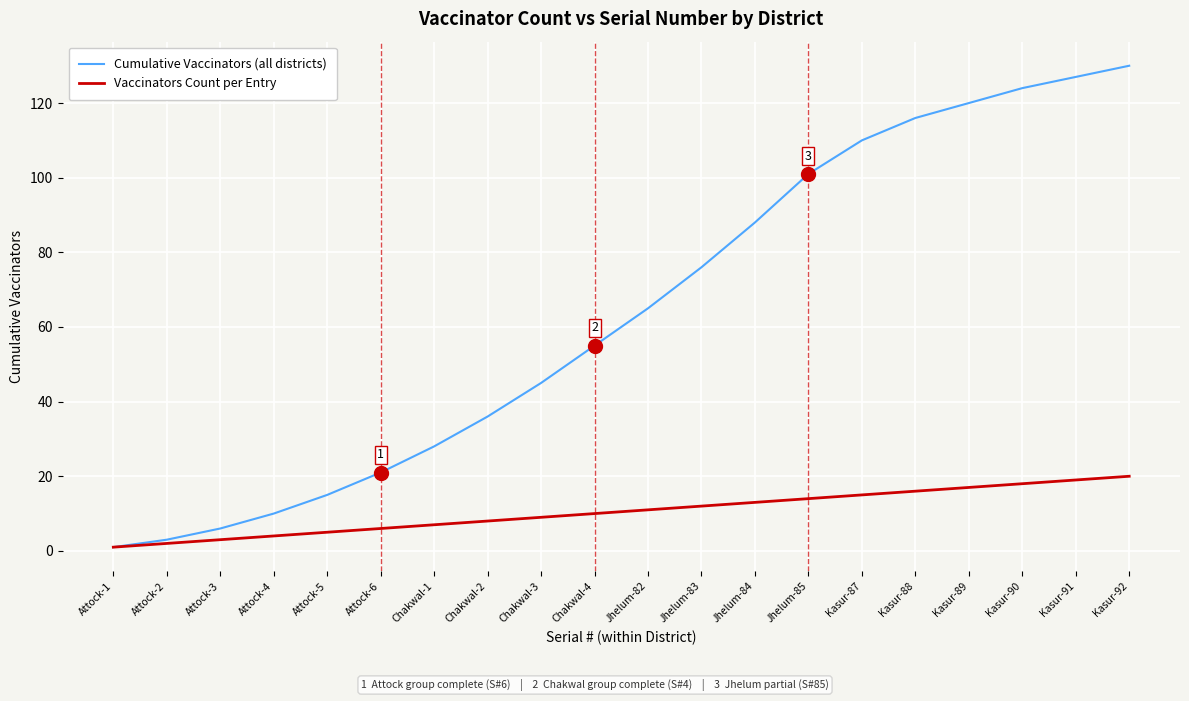

Which series changed the most between Attock-2 and Kasur-87?

Cumulative Vaccinators (all districts)